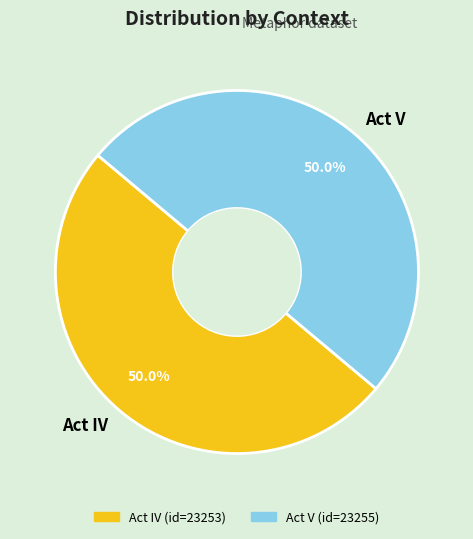

Is it true that Act V is 50% of the pie?

True